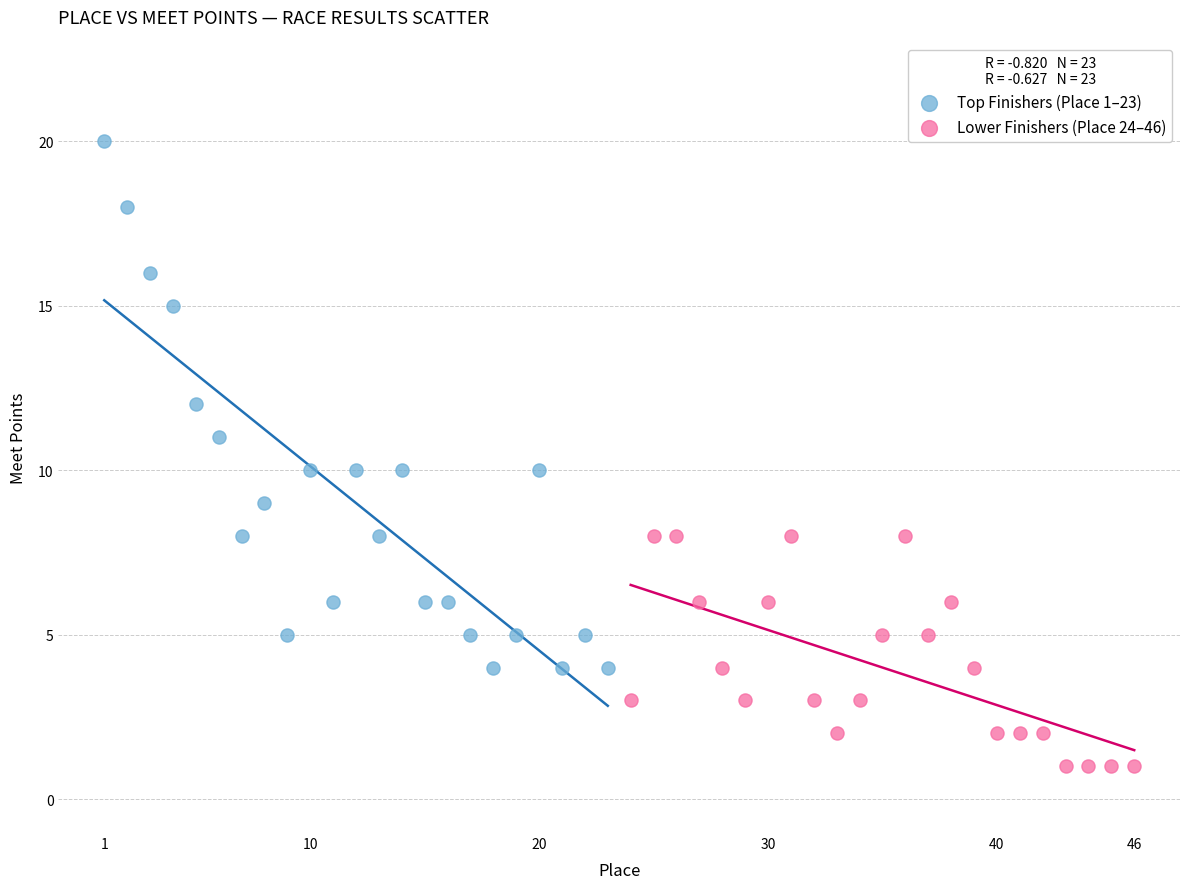

Which series reaches the maximum Y coordinate?

Top Finishers (Place 1–23)